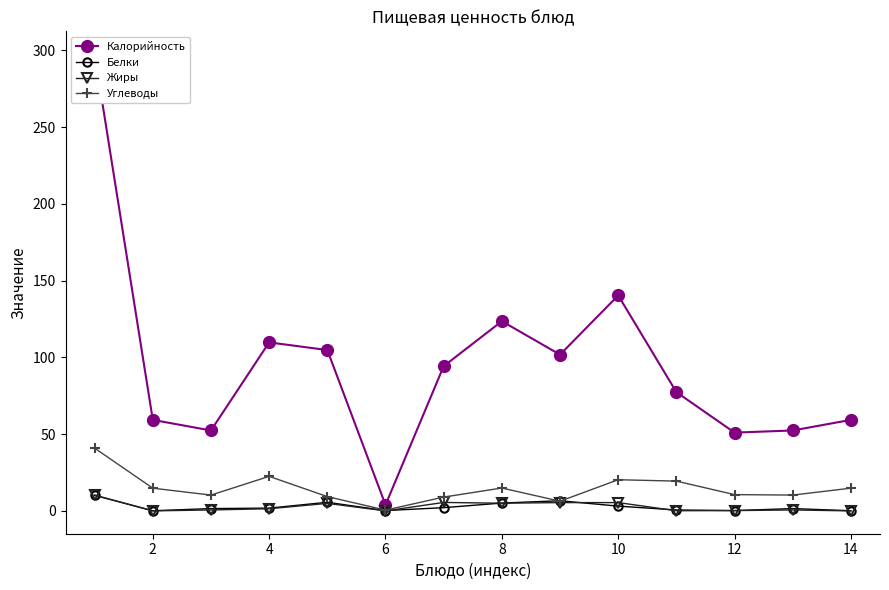

True or false: Белки has more than 0 points higher than both neighbors.

True